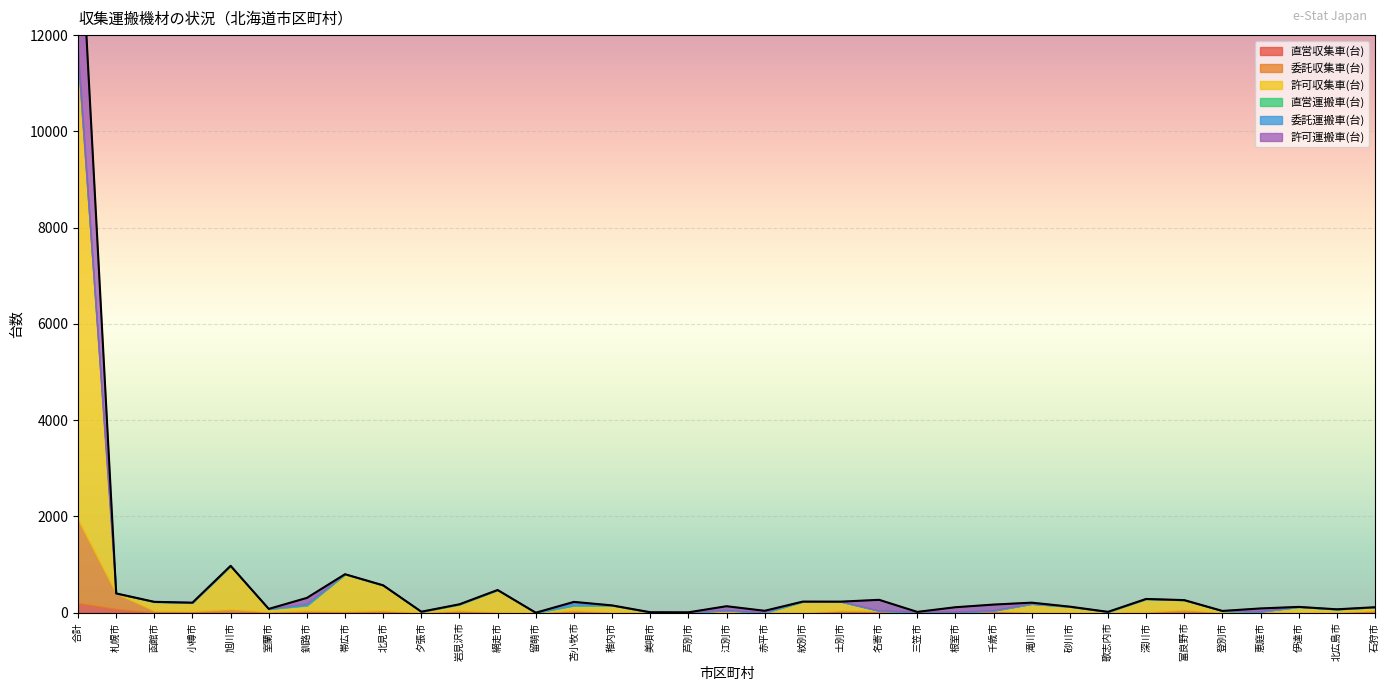

How many distinct data groups are displayed?

6